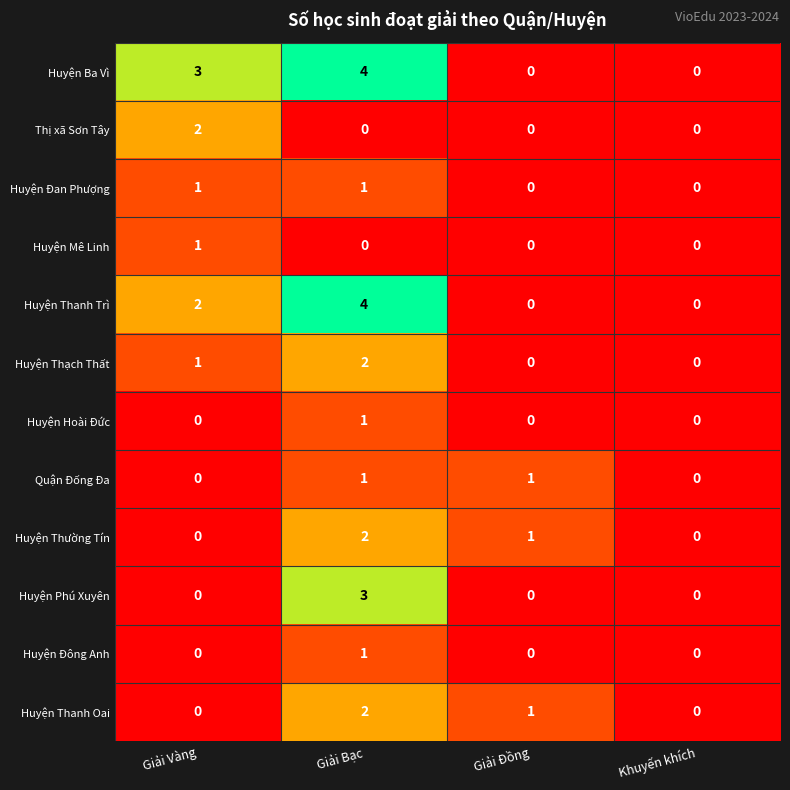

How many Huyện Thanh Trì values are between 0 and 4?

4